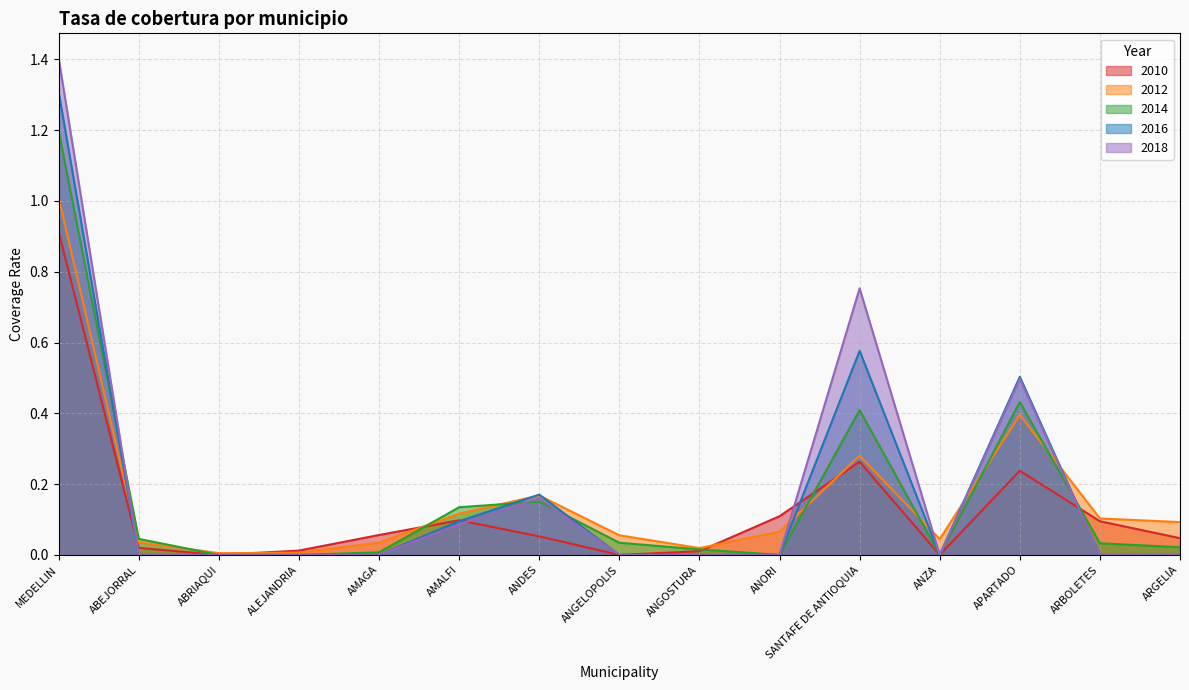

Which series has the largest range (max minus min)?

2018